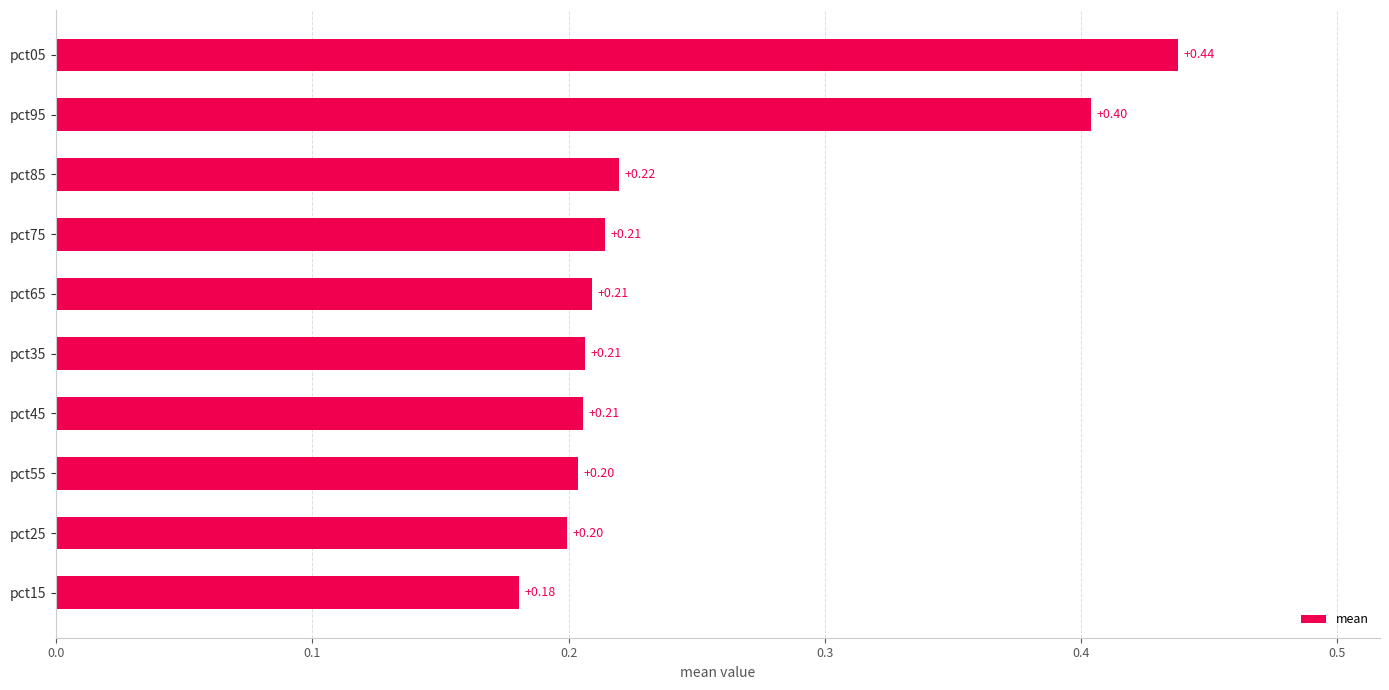

How many values are between 0 and 1?

10